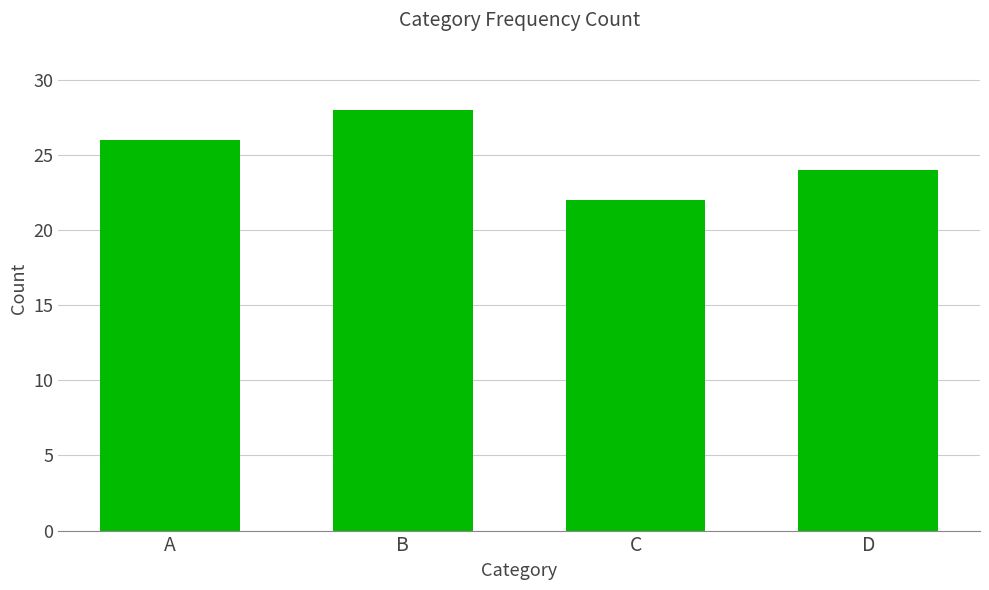

What is the difference between the second highest and minimum values?

4